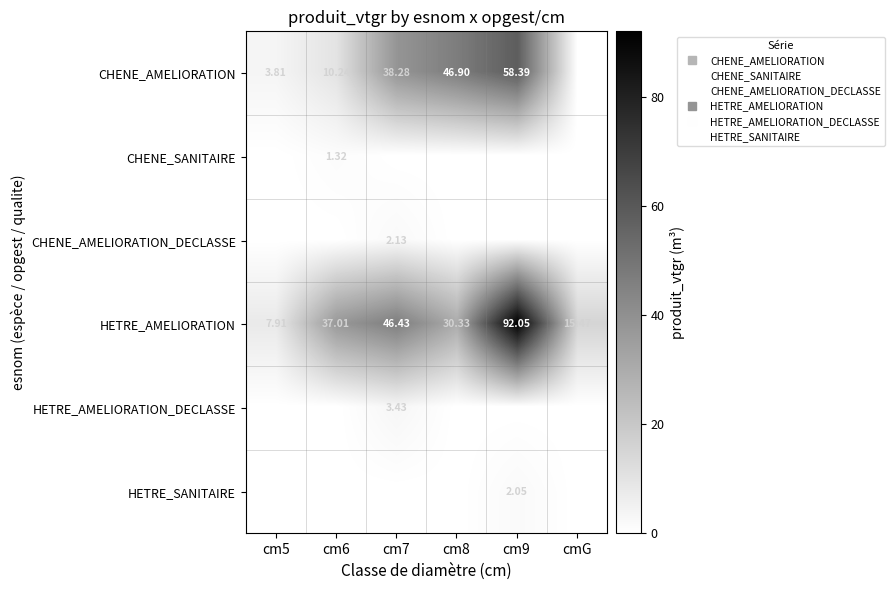

At which category is the sum across all series the highest?

cm9